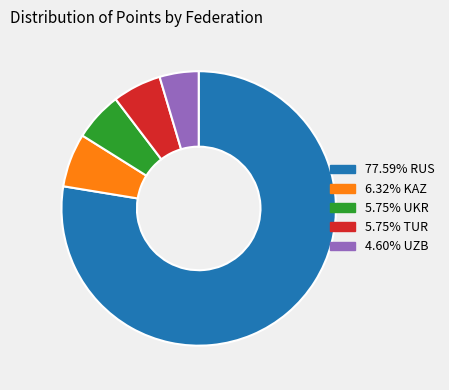

Does any single category account for the majority?

Yes